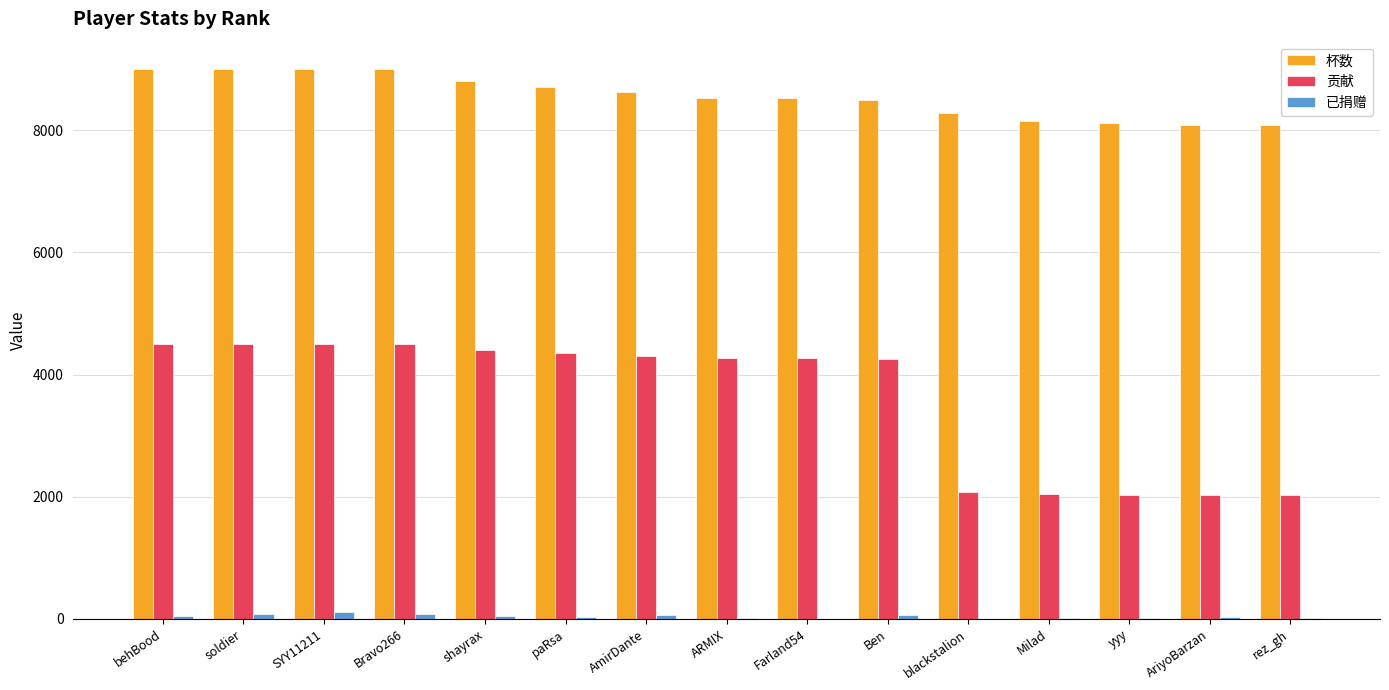

Which series has the largest total across all categories?

杯数